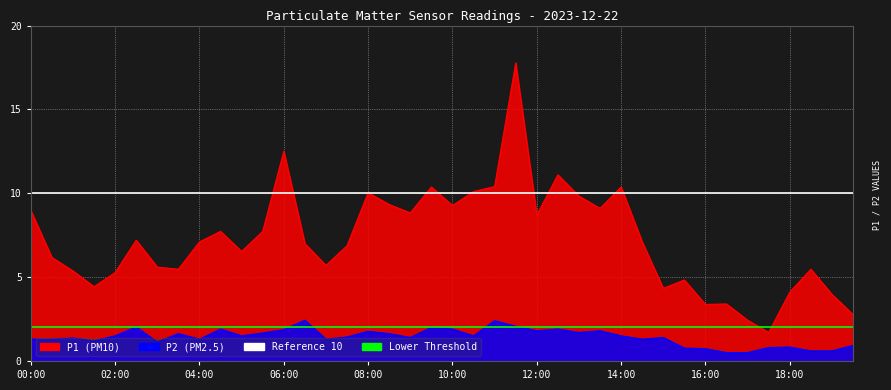

What is the label of the 2nd point from the left?

02:00